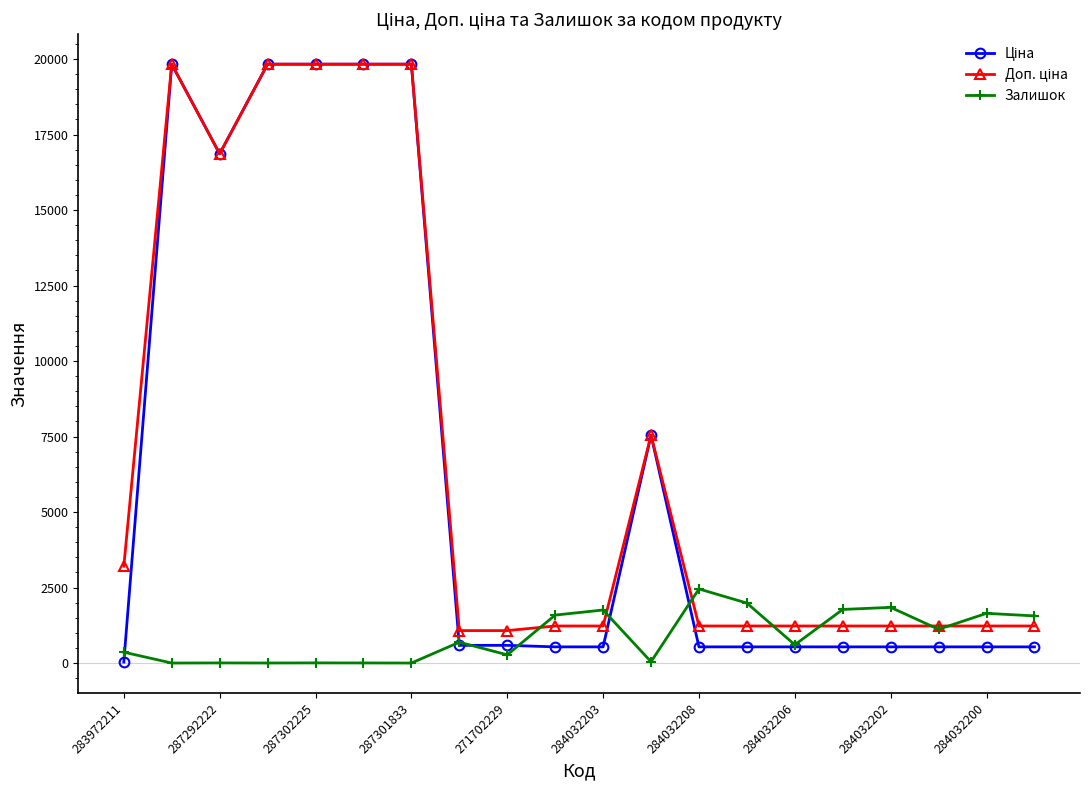

What is the maximum value shown in the chart?

19831.1